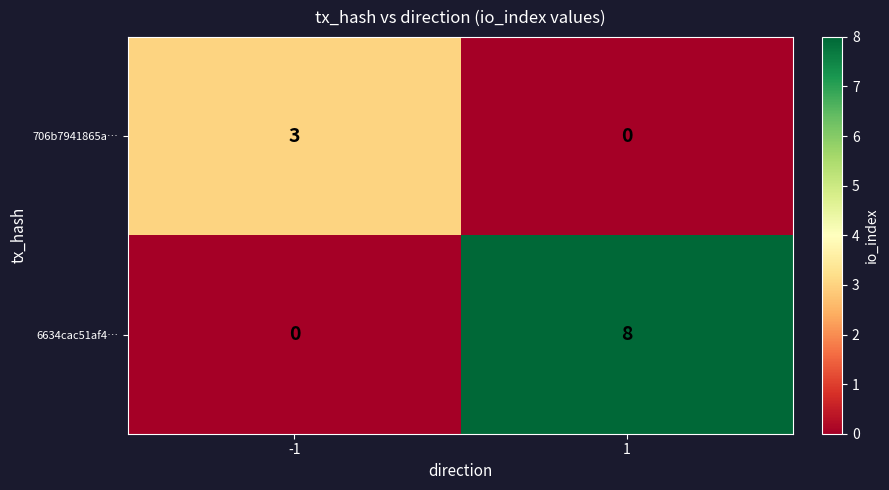

Which series has the widest spread of values?

6634cac51af4…